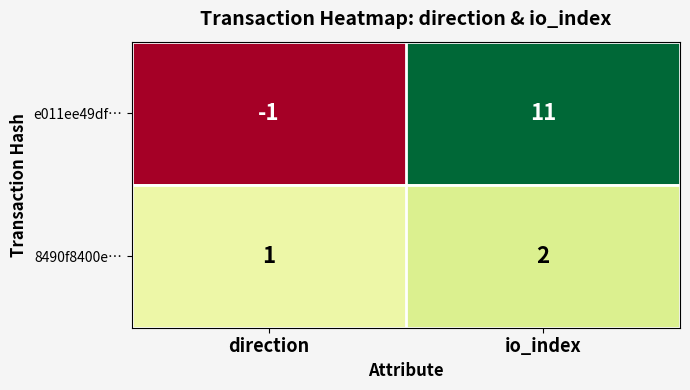

Reading right to left, extract all data points from this chart.

e011ee49df…: io_index=11	direction=-1
8490f8400e…: io_index=2	direction=1